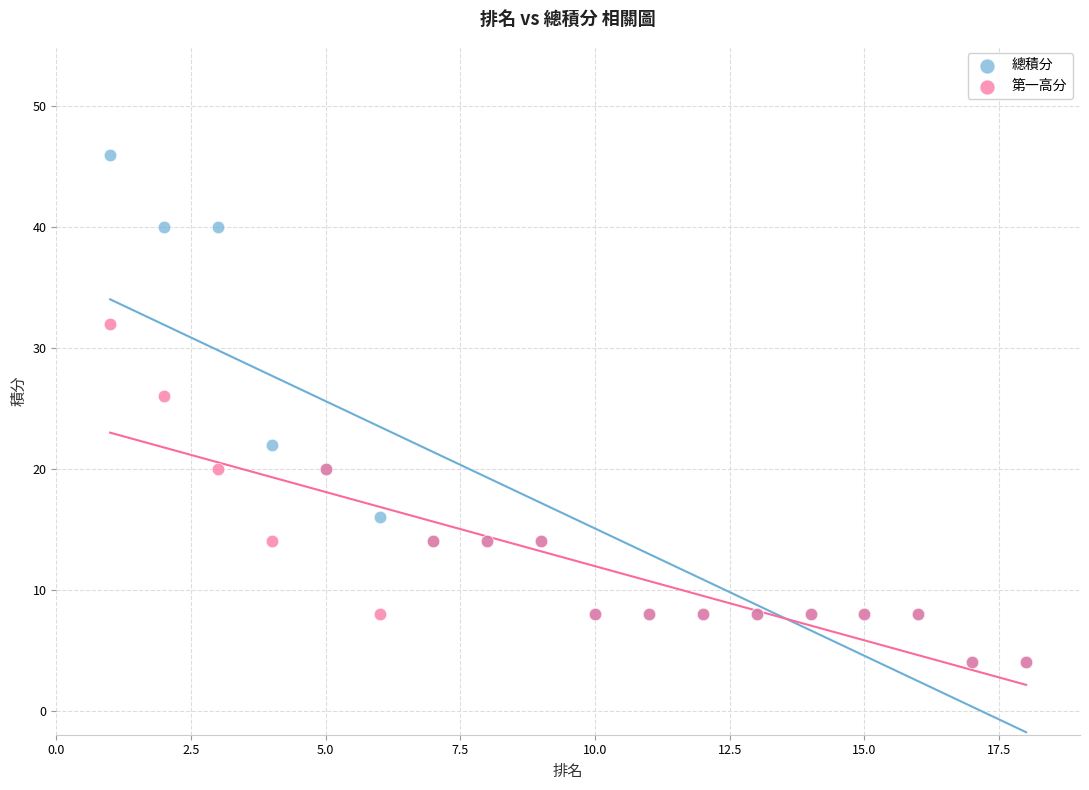

Across all series, what Y value is closest to 25?

26.0